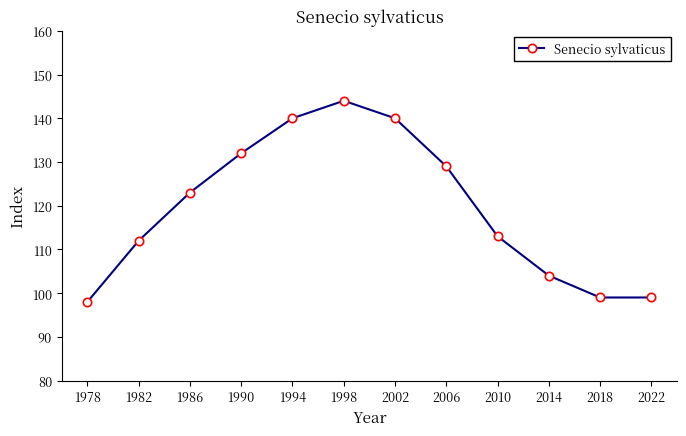

Read the value at 2006, to the nearest 5.

130